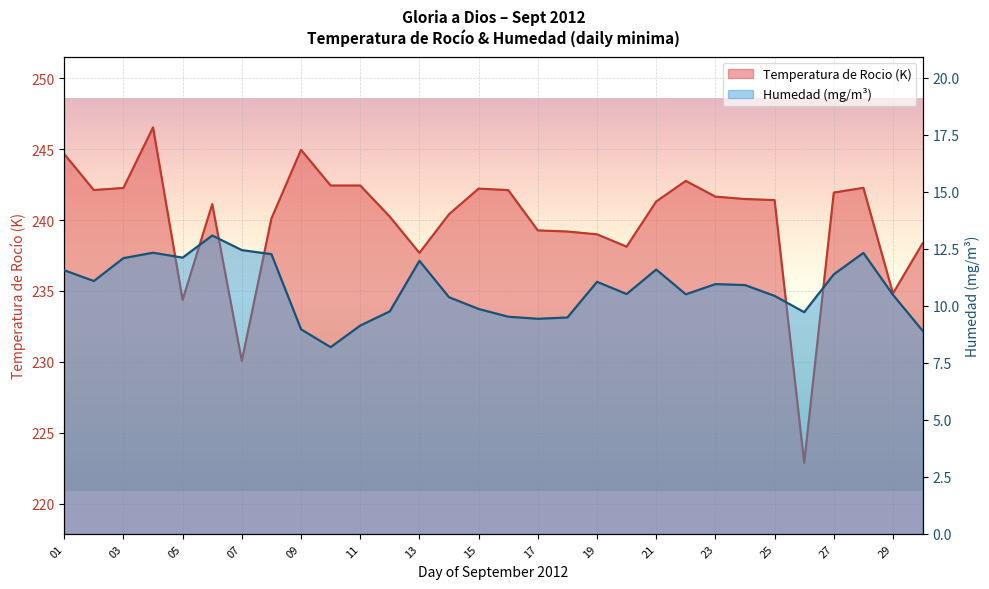

What is the value of the Temperatura de Rocio (K) point at the 7th from the left?

230.1